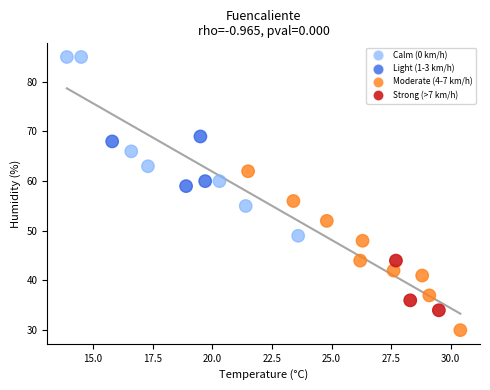

What Y value in the scatter plot is closest to 57?

56